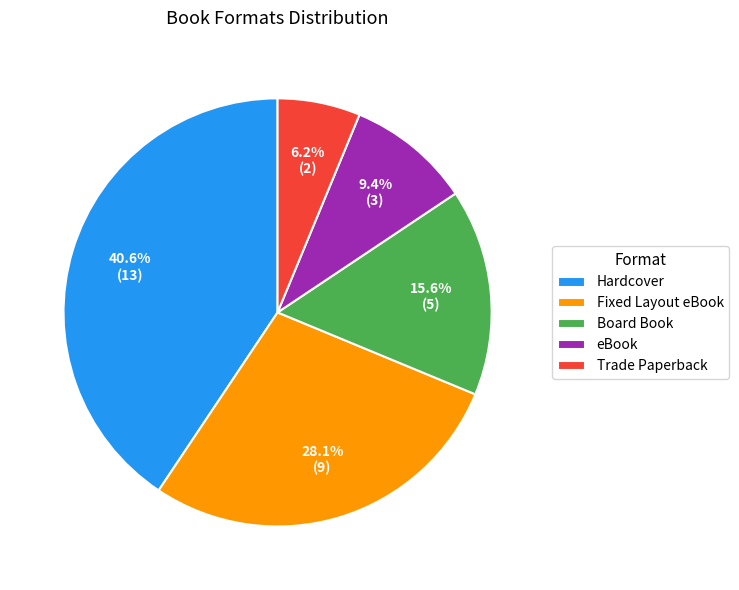

Is the sum of eBook and Fixed Layout eBook greater than half?

No